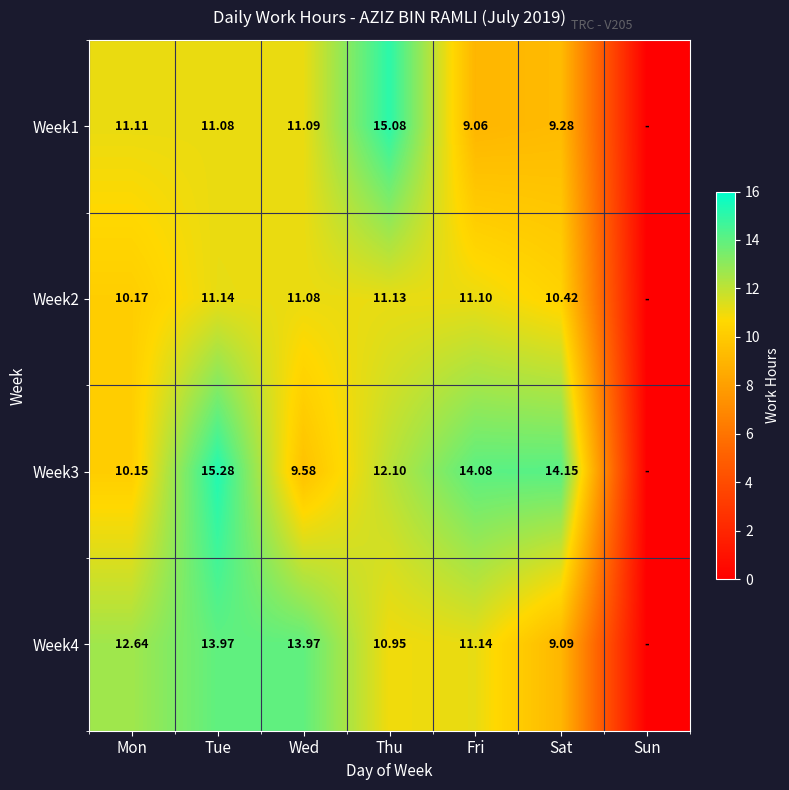

At which category does the chart reach its peak across all series?

Tue